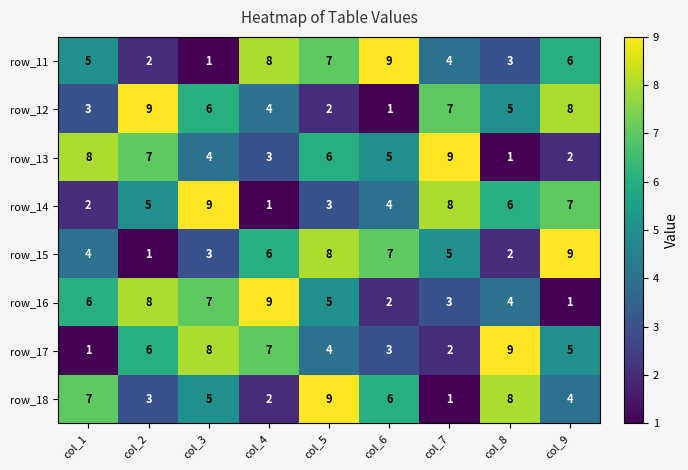

List the labels in order of row_12 value, largest first.

col_2, col_9, col_7, col_3, col_8, col_4, col_1, col_5, col_6